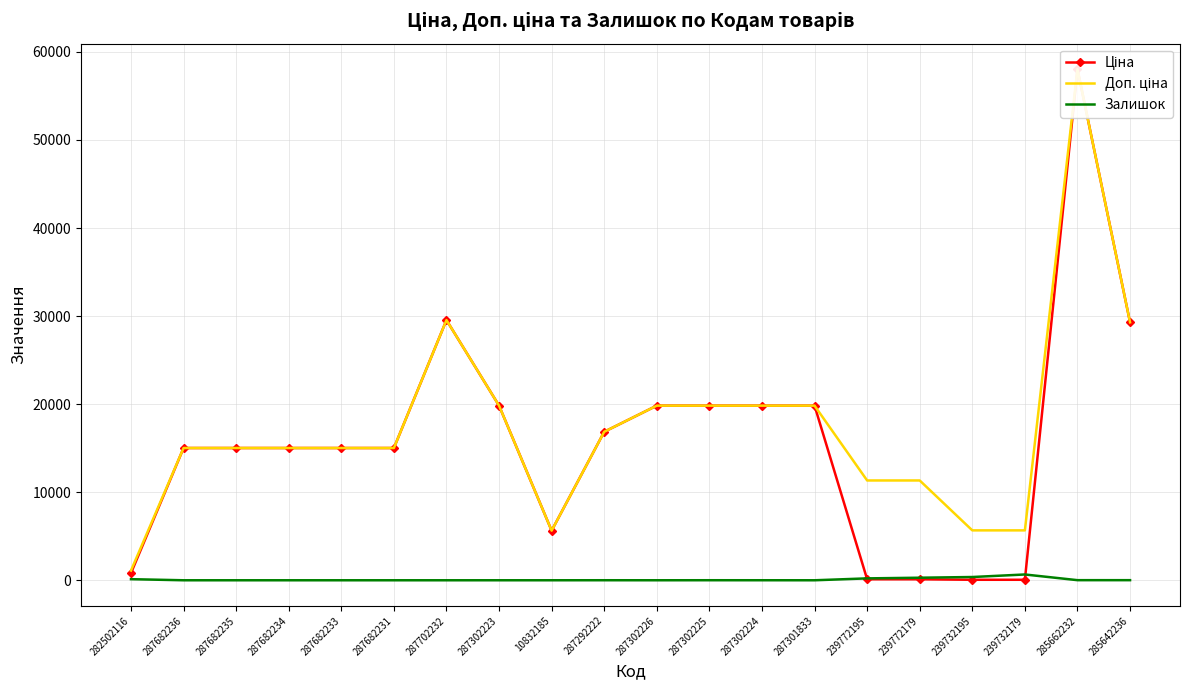

What is the sum of all Залишок values?

1696